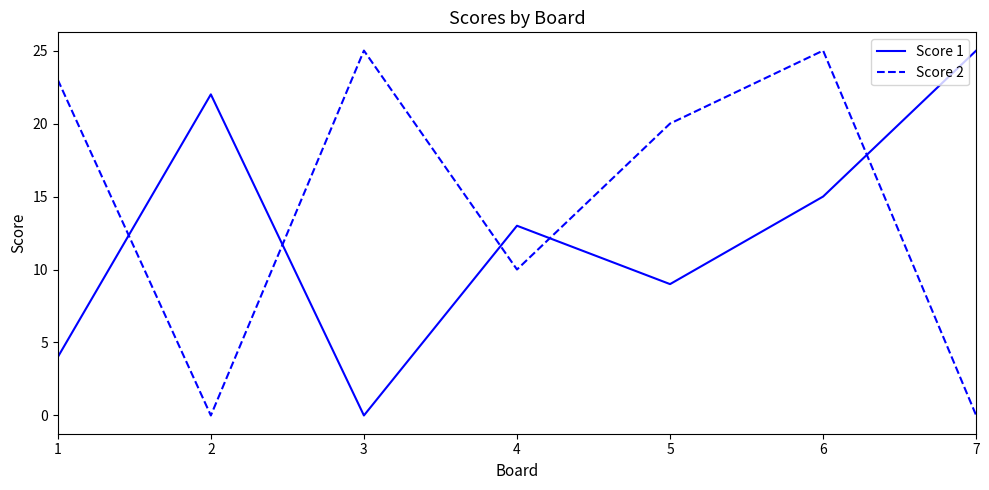

Reading left to right, what are all the values shown in this chart?

Score 1: 4	22	0	13	9	15	25
Score 2: 23	0	25	10	20	25	0